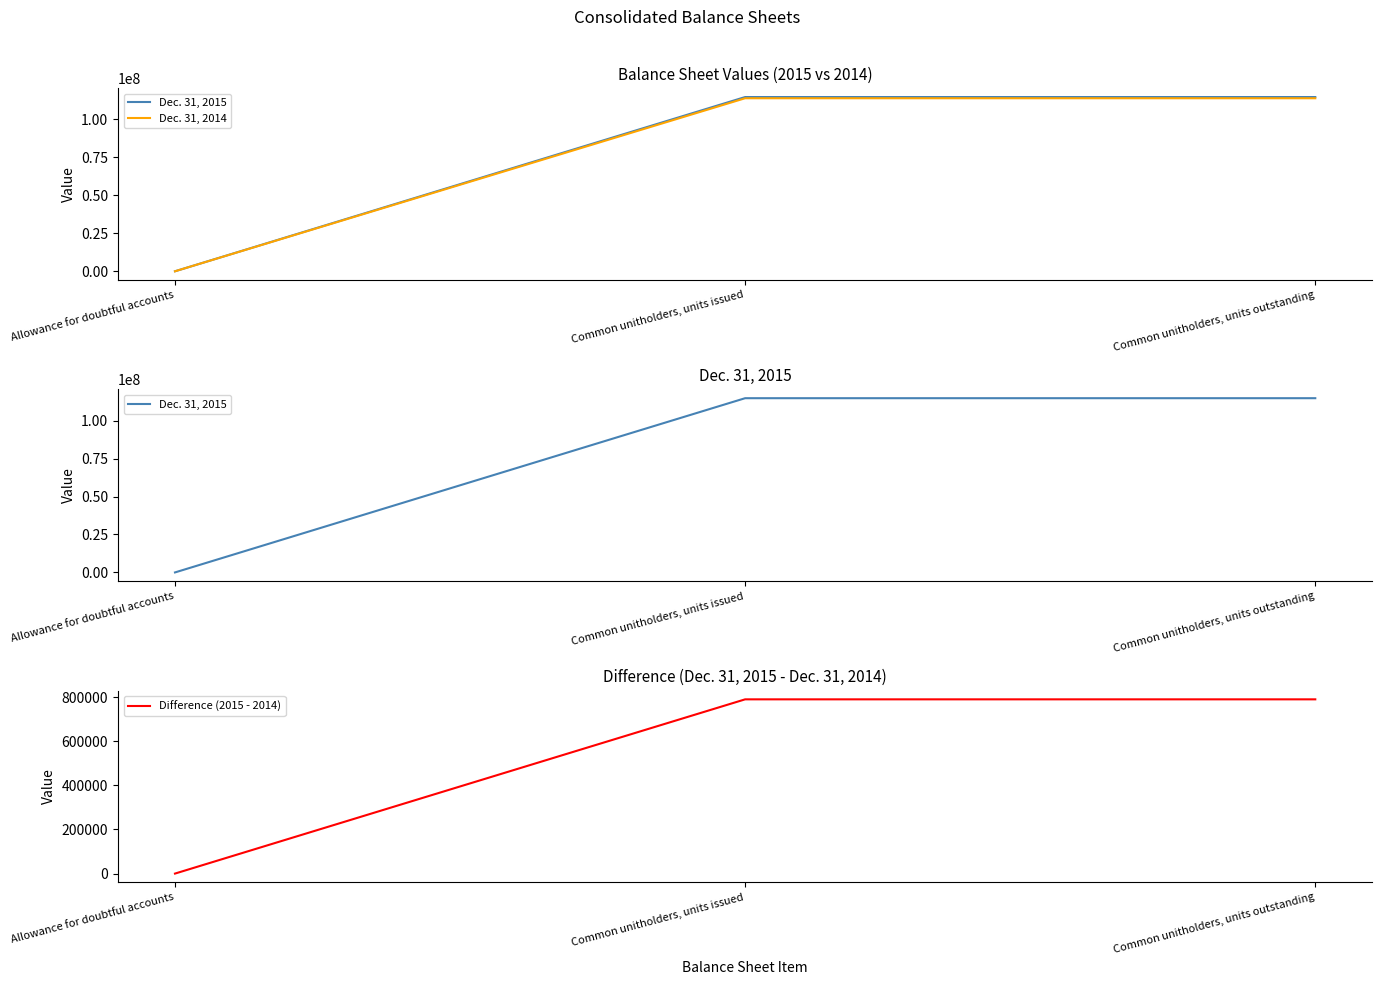

What is the difference between the highest and lowest values at Common unitholders, units issued?

113949868